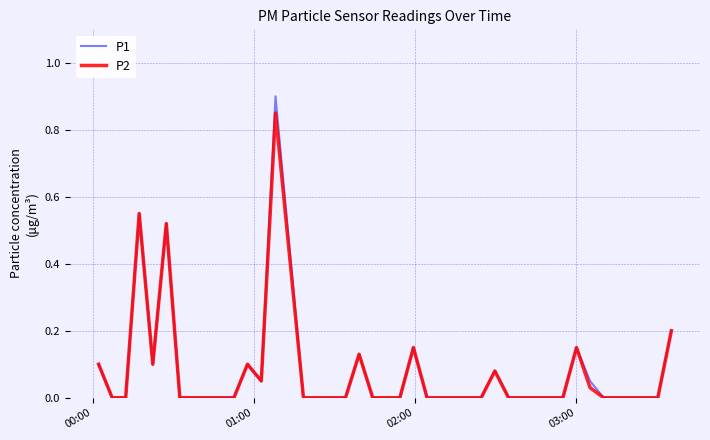

Which series has the widest spread of values?

P1